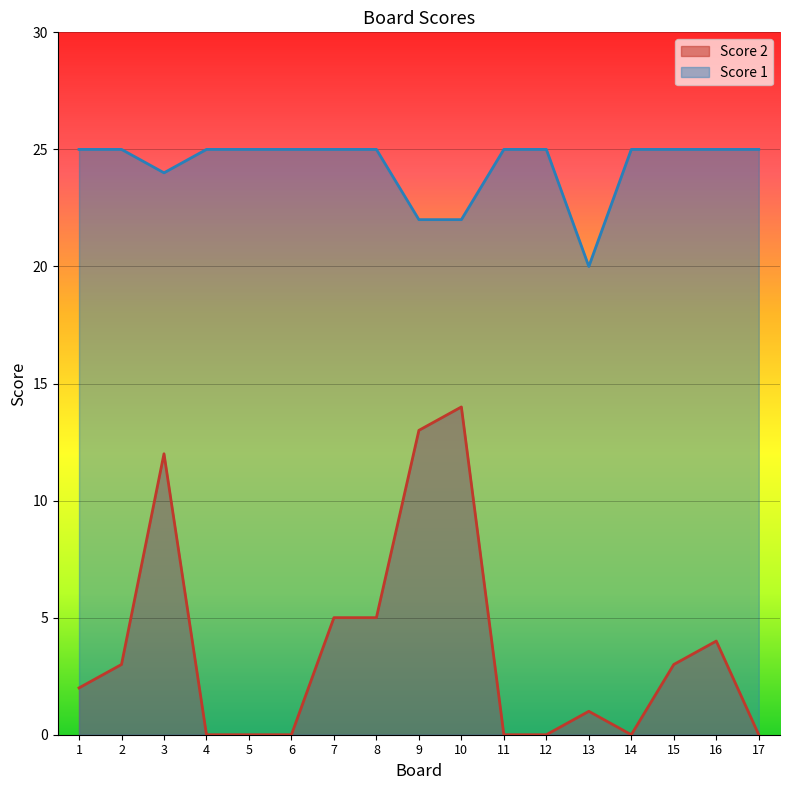

Count the Score 1 values in the range 25 to 26.

13